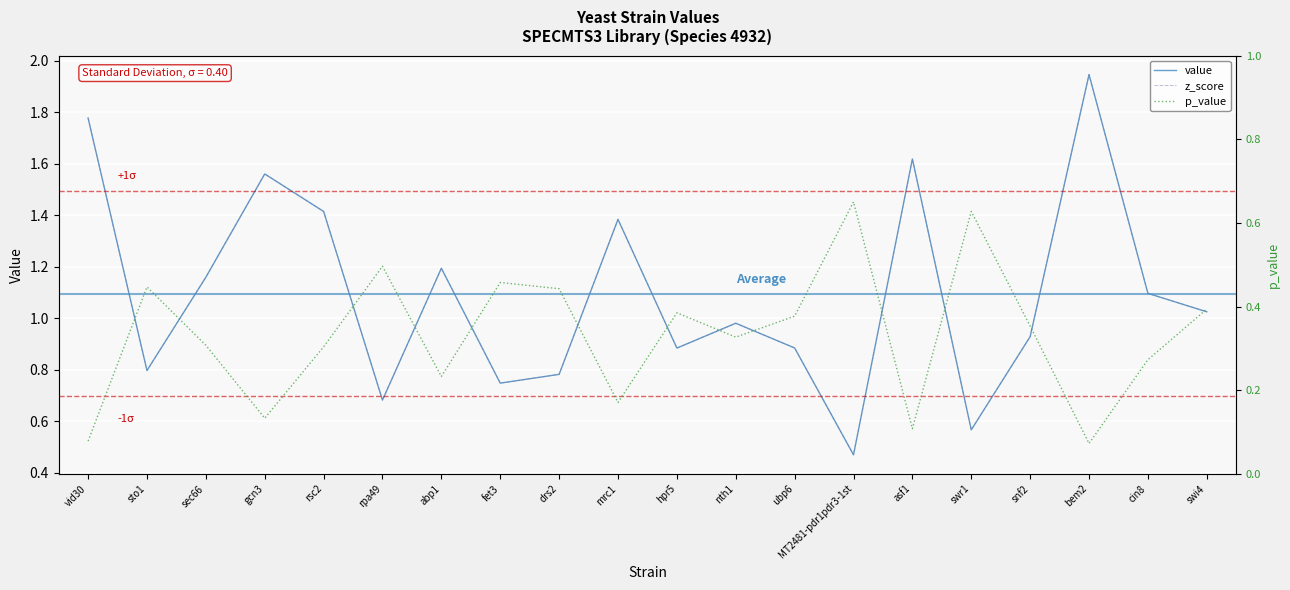

Between ubp6 and bem2, which is larger?

bem2